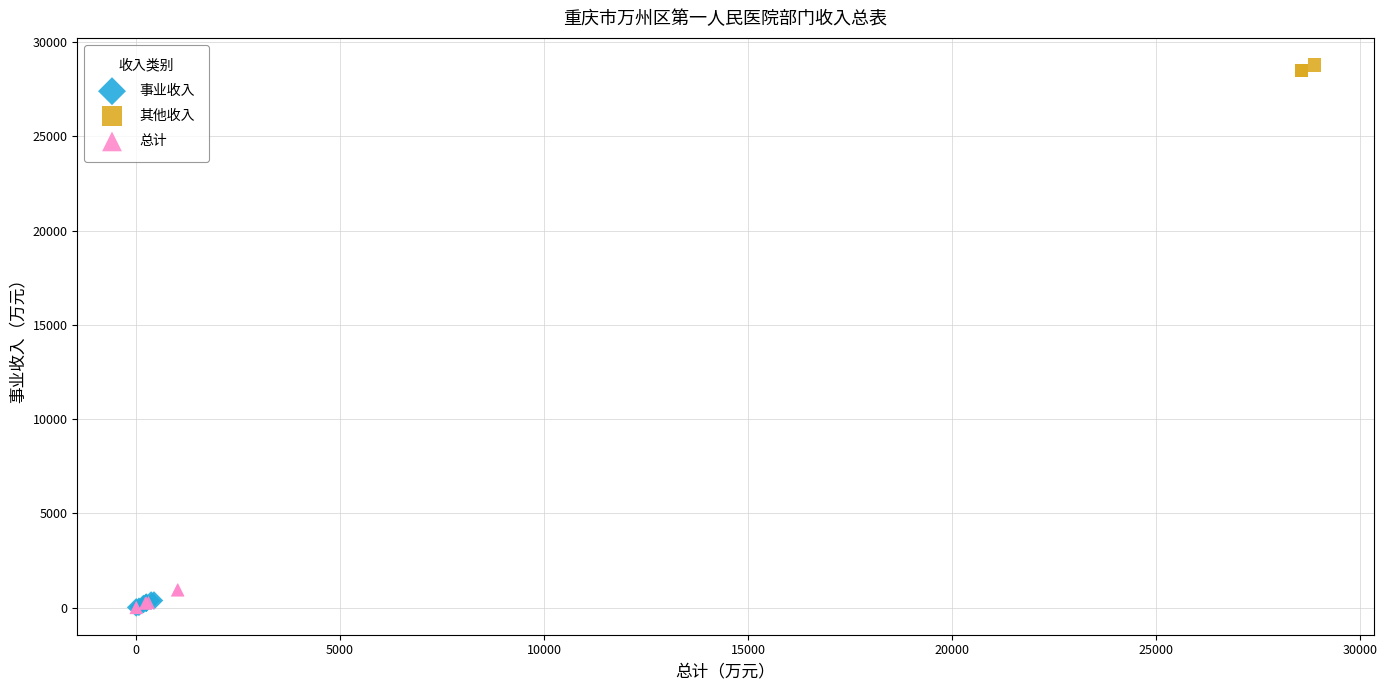

Which series reaches the maximum Y coordinate?

其他收入